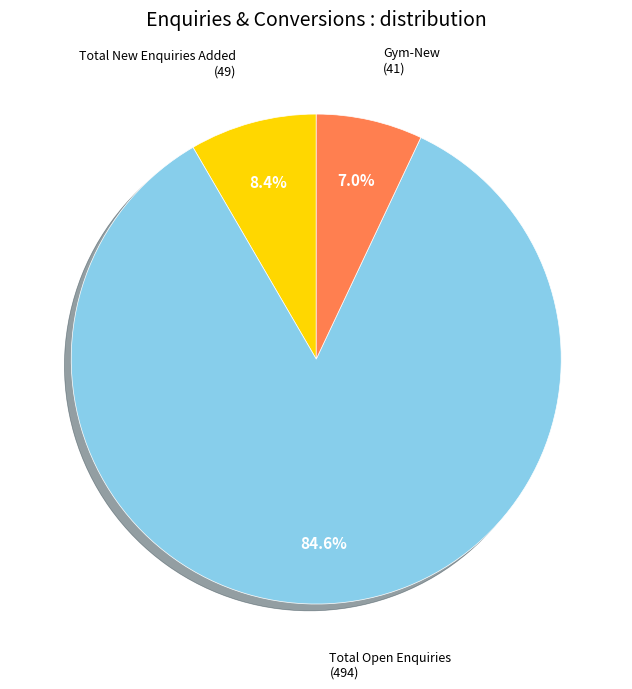

Does any single category account for the majority?

Yes